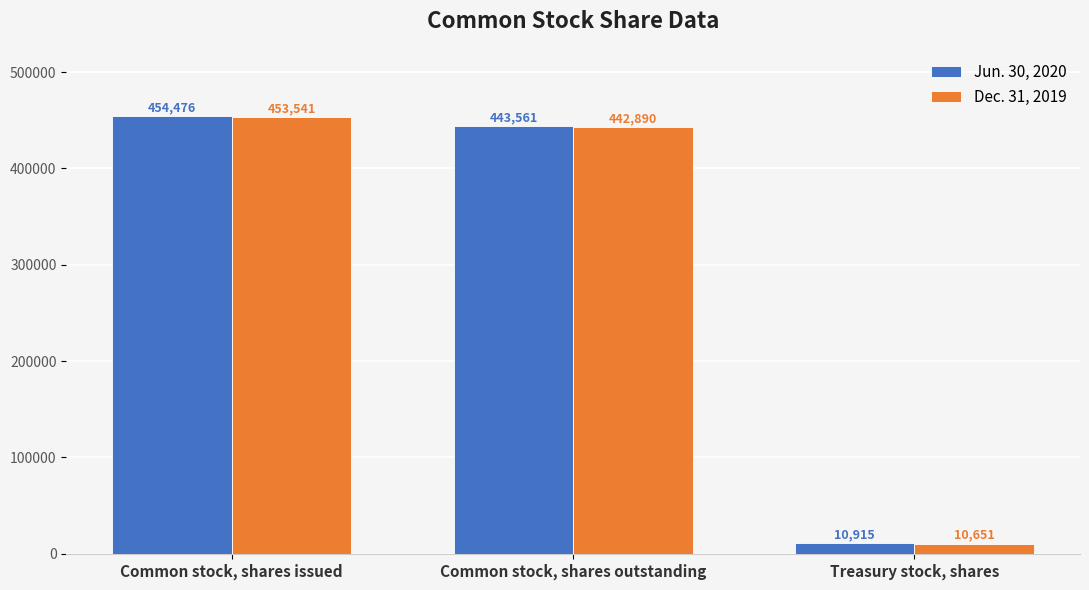

Reading left to right, list all the values displayed in this chart.

Jun. 30, 2020: 454476	443561	10915
Dec. 31, 2019: 453541	442890	10651